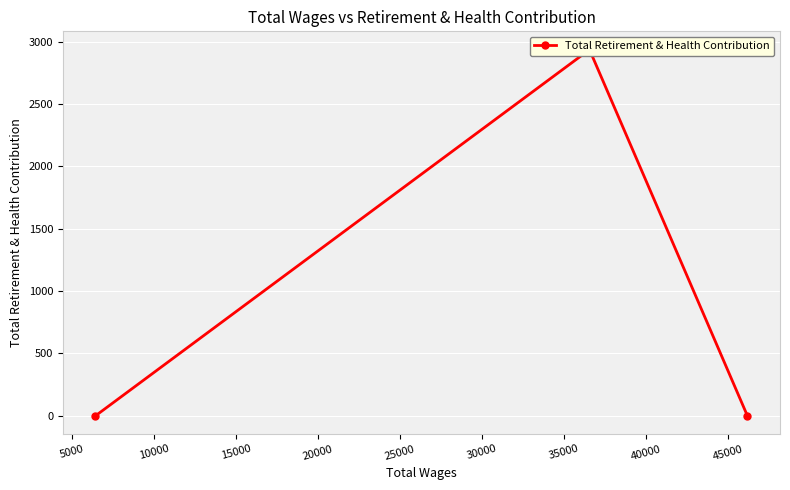

Reading right to left, list all the values displayed in this chart.

0	2936	0